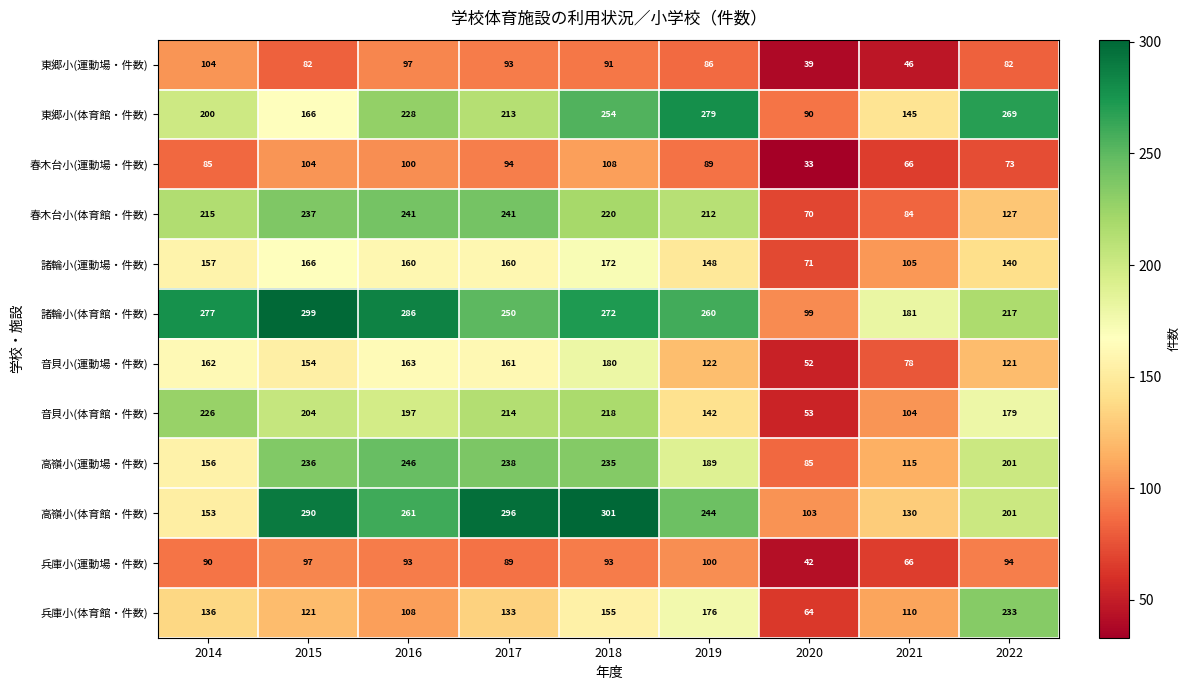

The 諸輪小(運動場・件数) series shows 94 at 2019. True or false?

False